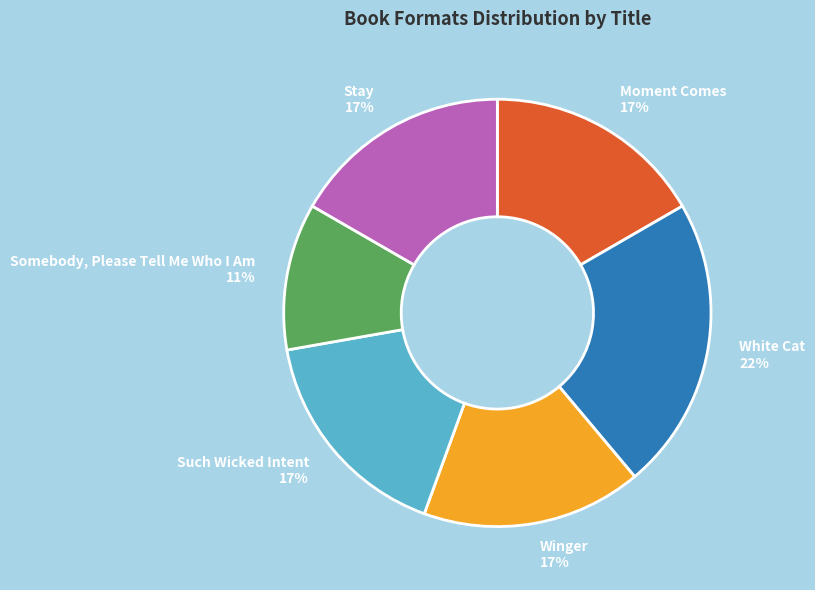

Is the sum of Such Wicked Intent and White Cat greater than half?

No